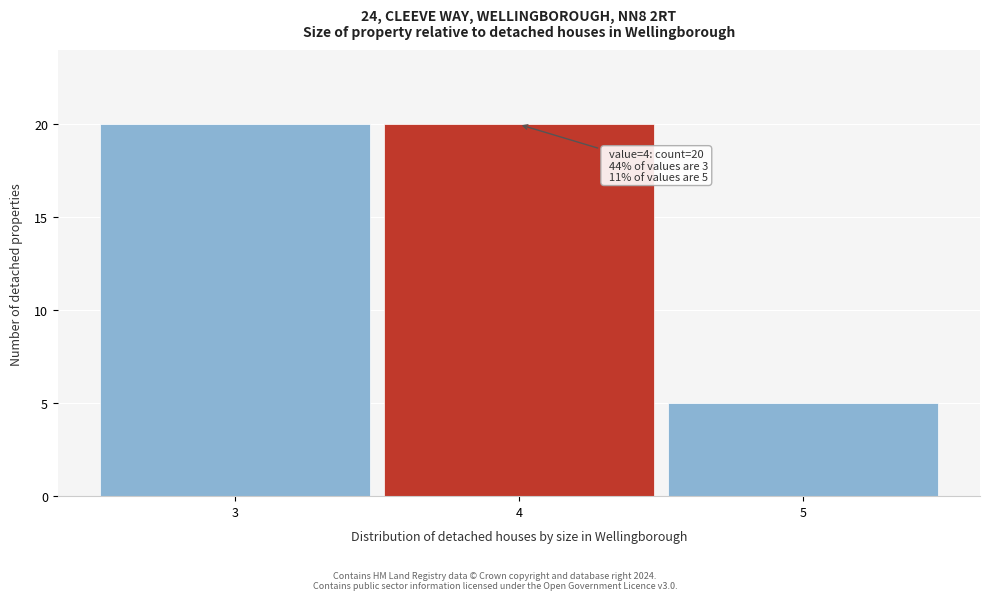

Reading right to left, transcribe all the data shown in this chart.

5	20	20